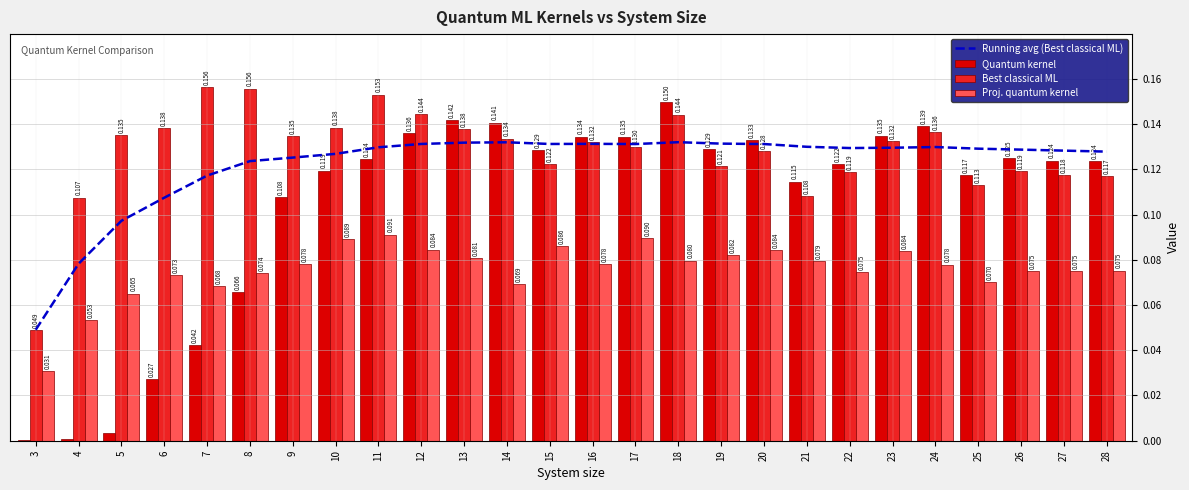

What value does the Best classical ML series have at 11?

0.2